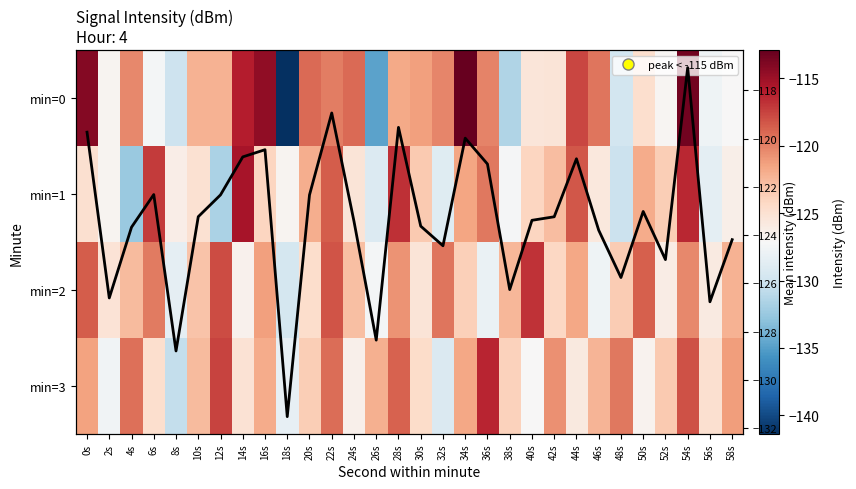

How many categories are shown in the chart?

30